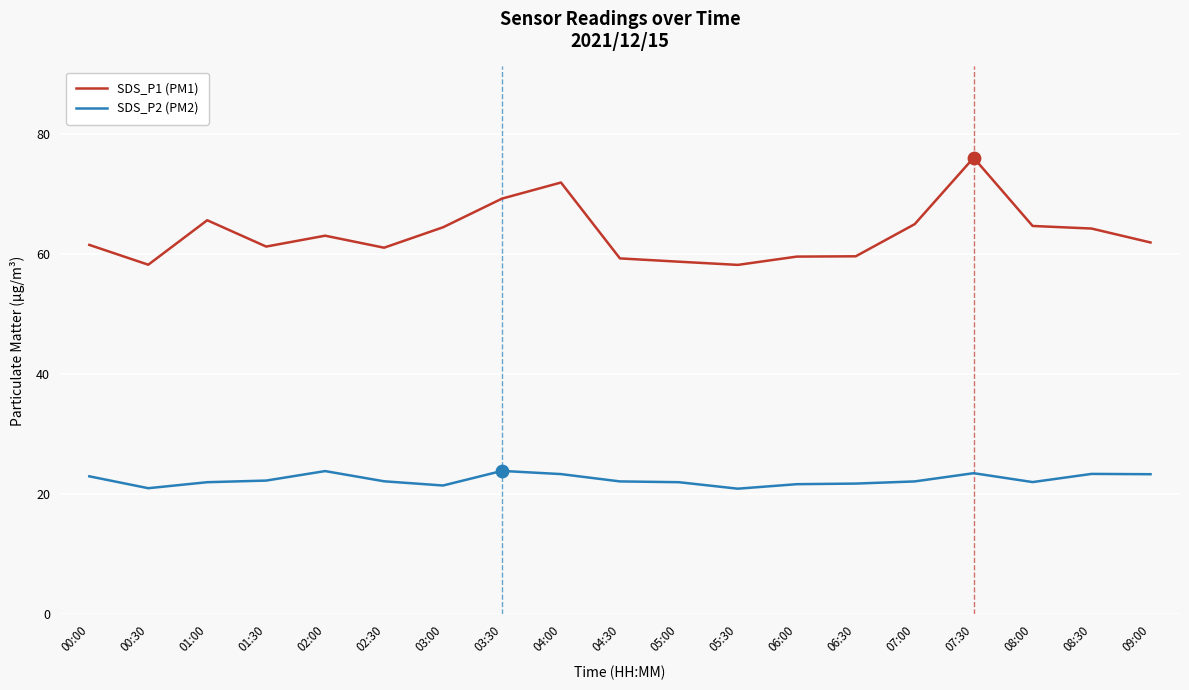

Which series has the widest spread of values?

SDS_P1 (PM1)